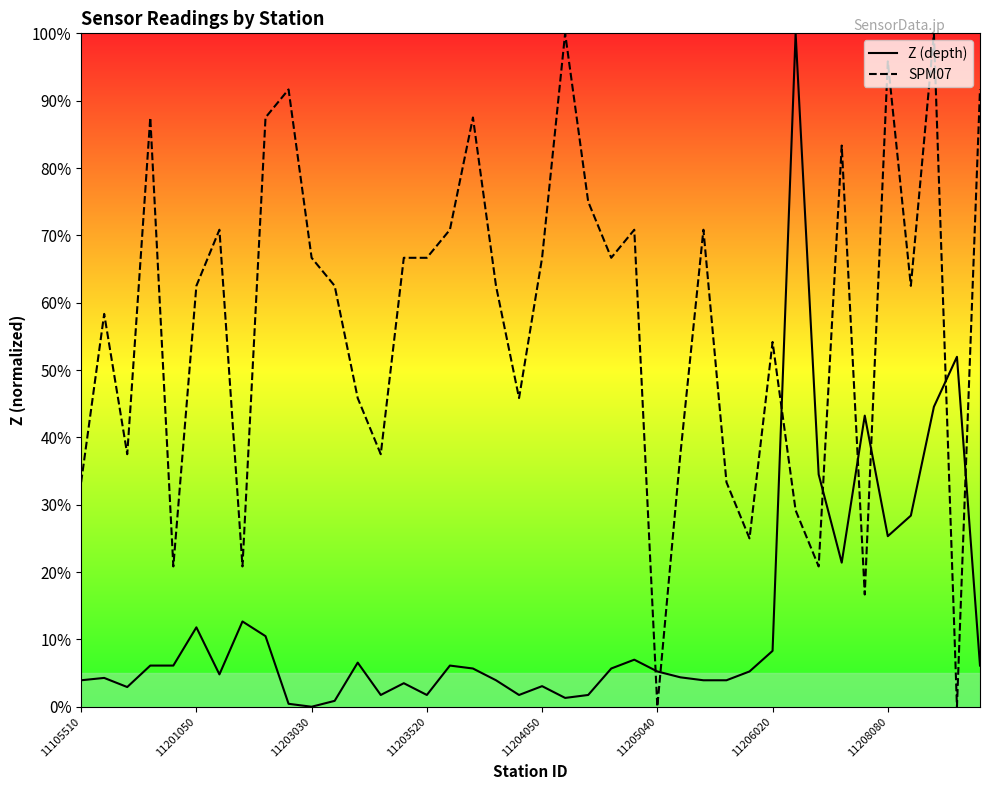

What is the highest value of the Z (depth) series?

100.0